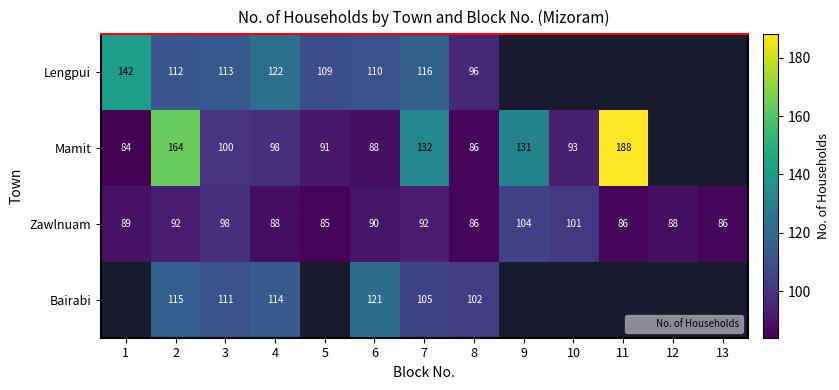

True or false: Lengpui has a value of 191.3 at 7.

False